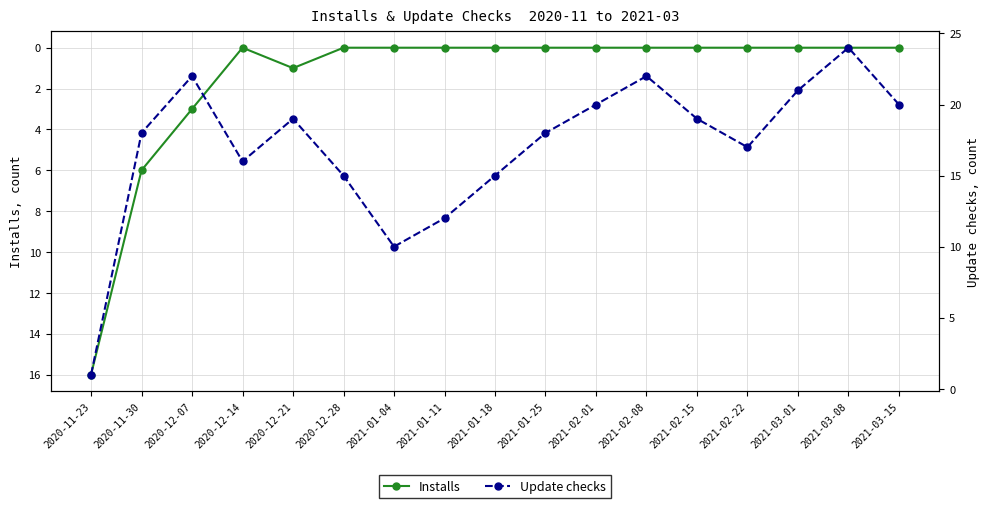

What position from the left is 2021-02-15?

13